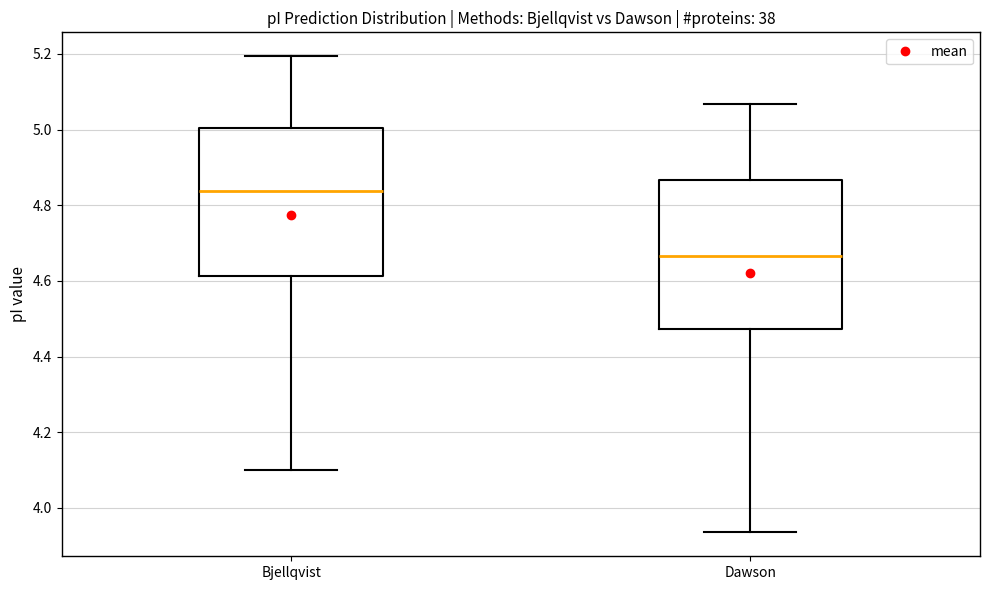

Where is the lower edge of the box for Bjellqvist on the y-axis? The values are not printed on the chart, so give them approximately, as read against the axis.

4.62